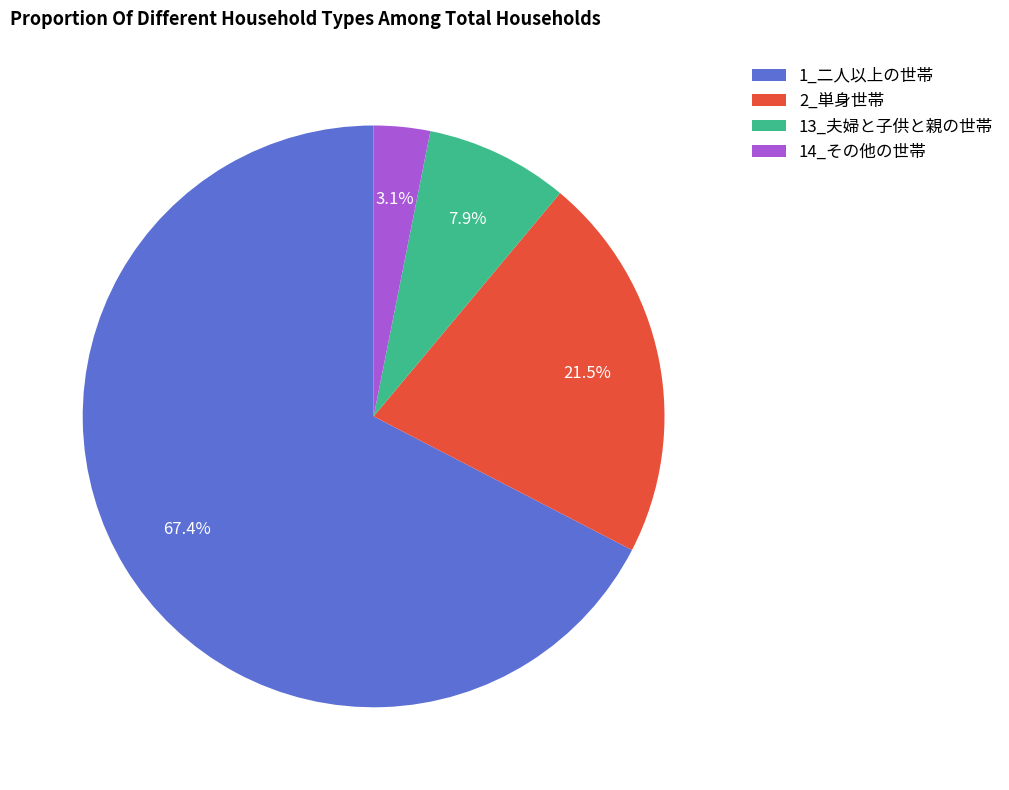

Is the sum of 13_夫婦と子供と親の世帯 and 1_二人以上の世帯 greater than half?

Yes